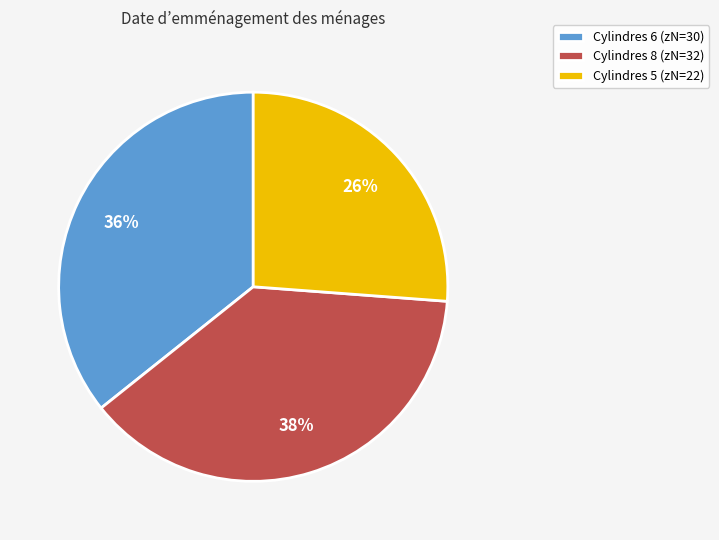

Approximately how many times larger is the value at Cylindres 6 (zN=30) compared to Cylindres 5 (zN=22)?

1.4